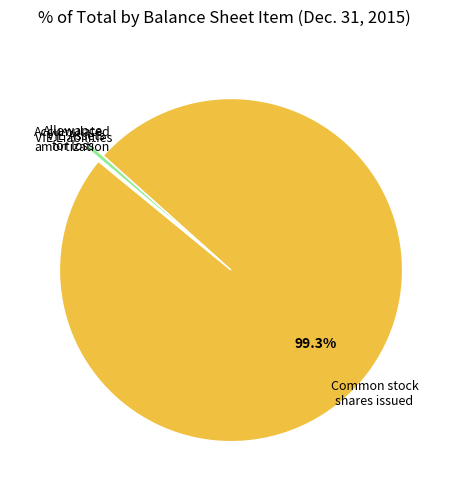

Is there any slice that represents more than half of the pie?

Yes